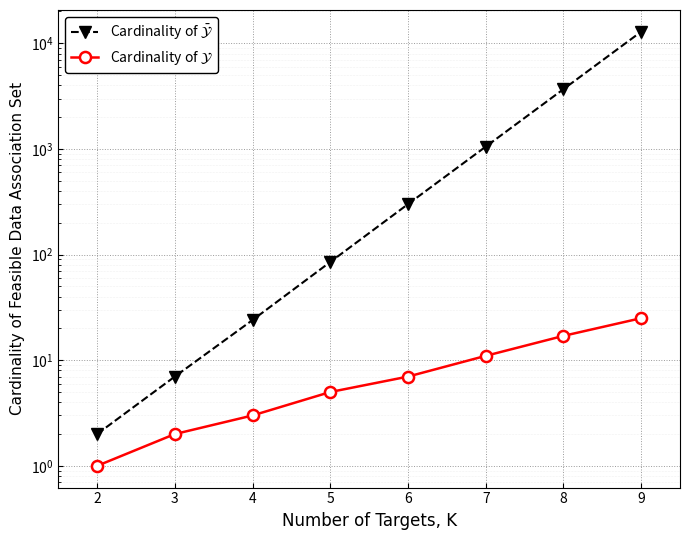

What is the difference between the Cardinality of $\mathcal{Y}$ values at 2 and 6?

6